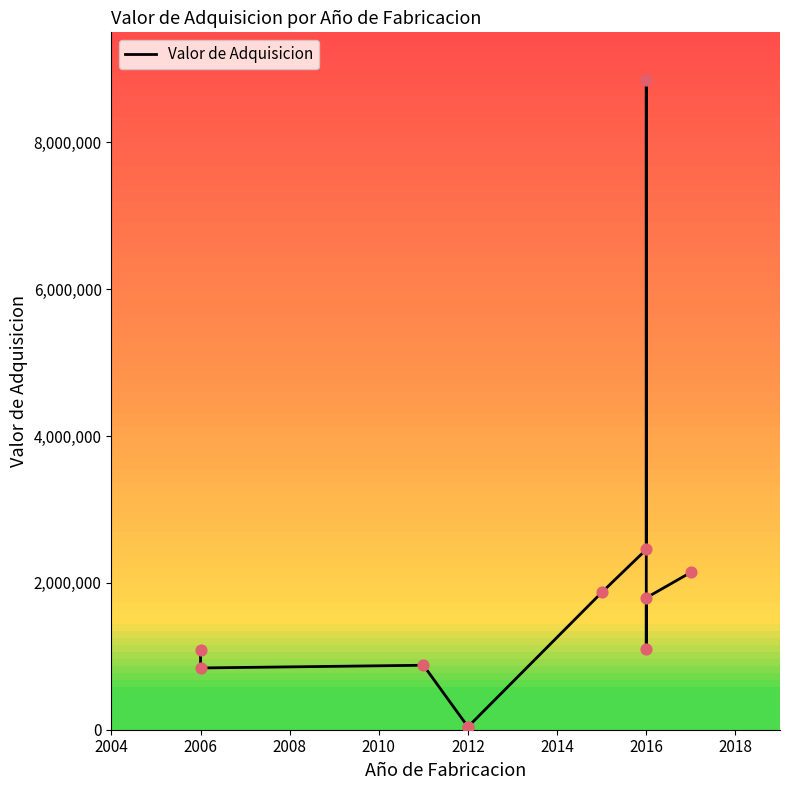

Between 2016 and 2006, which is larger?

2016